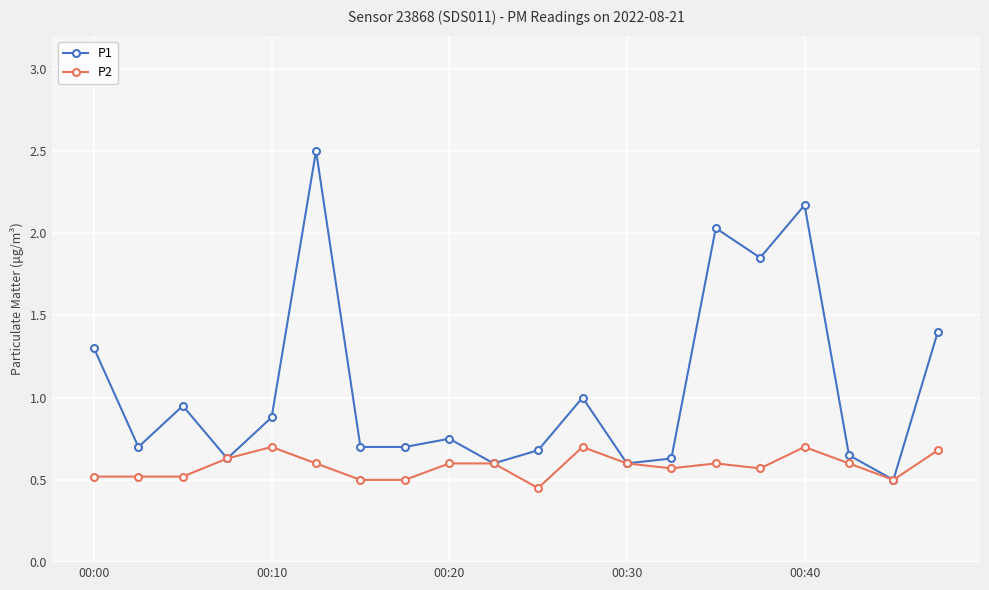

True or false: P2 has more than 0 points higher than both neighbors.

True